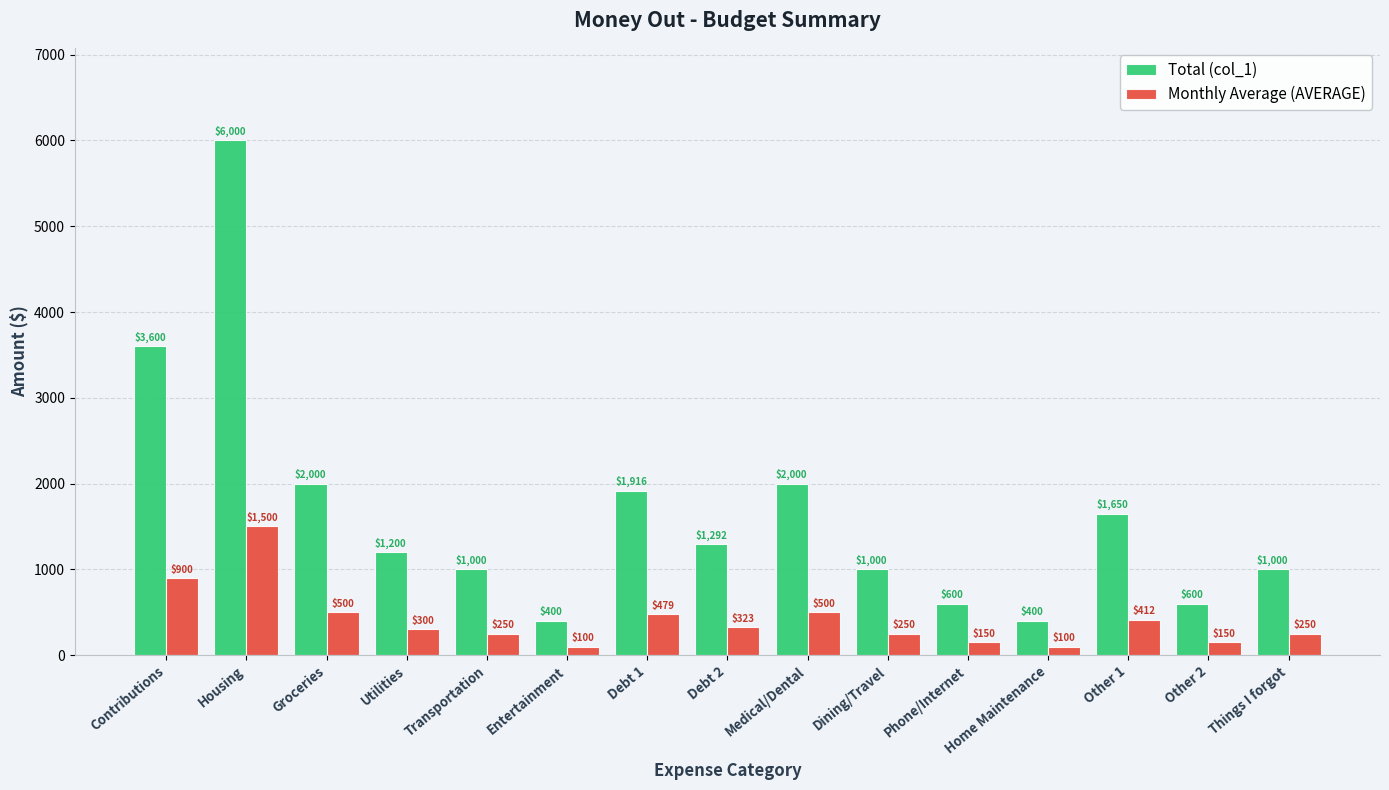

What is the difference between the highest and lowest values at Groceries?

1500.0